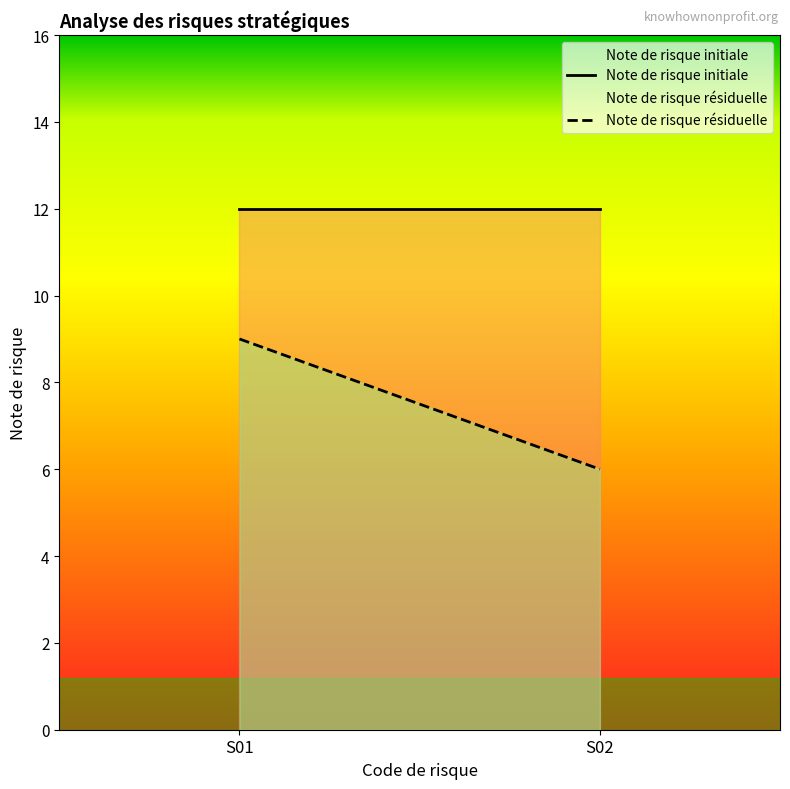

At which category does the chart reach its minimum across all series?

S02